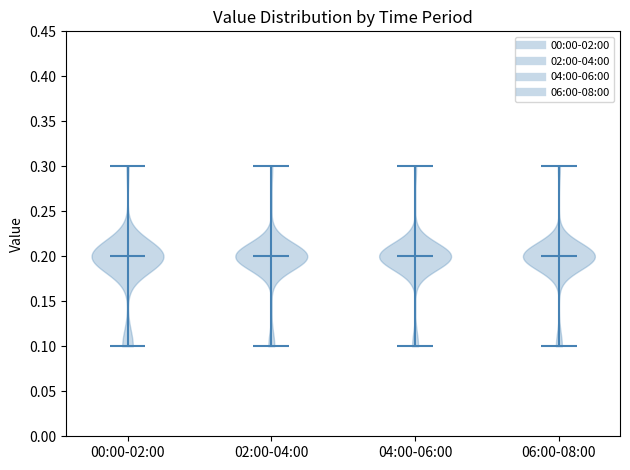

Reading left to right, read every violin against the y-axis: where its median line is, and the lowest and highest points it reaches. The values are not printed on the chart, so give them approximately, as read against the axis.

00:00-02:00: median line 0.2, lowest point 0.1, highest point 0.3
02:00-04:00: median line 0.2, lowest point 0.1, highest point 0.3
04:00-06:00: median line 0.2, lowest point 0.1, highest point 0.3
06:00-08:00: median line 0.2, lowest point 0.1, highest point 0.3